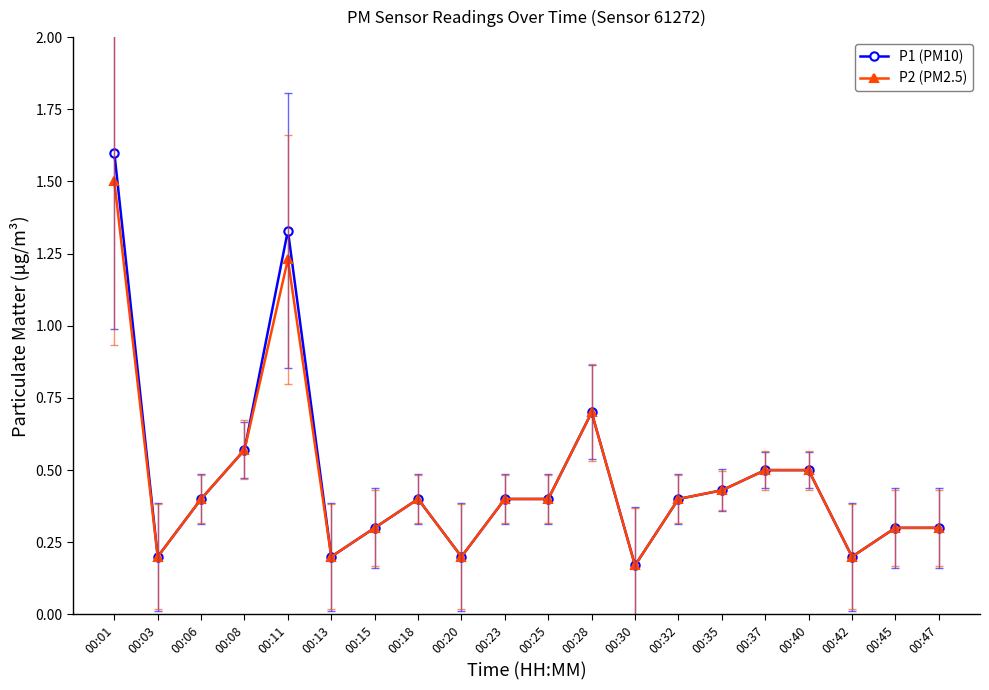

At which category does P2 (PM2.5) reach its first local valley?

00:03